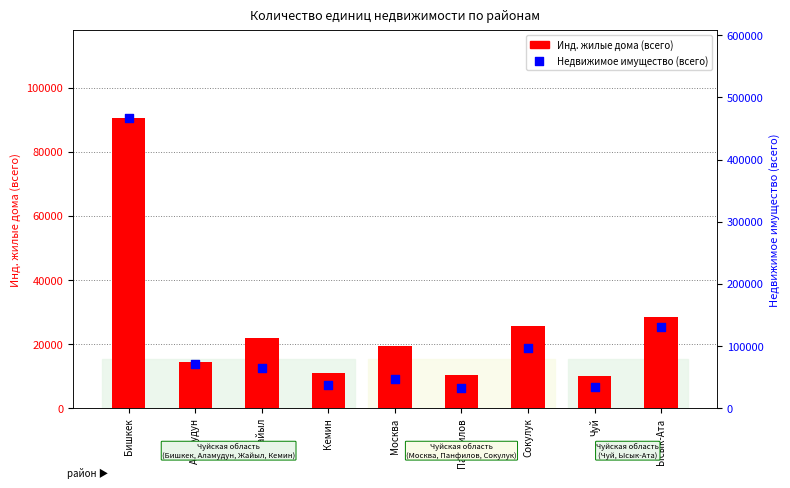

Which series has the largest Y range (max minus min)?

Недвижимое имущество (всего)